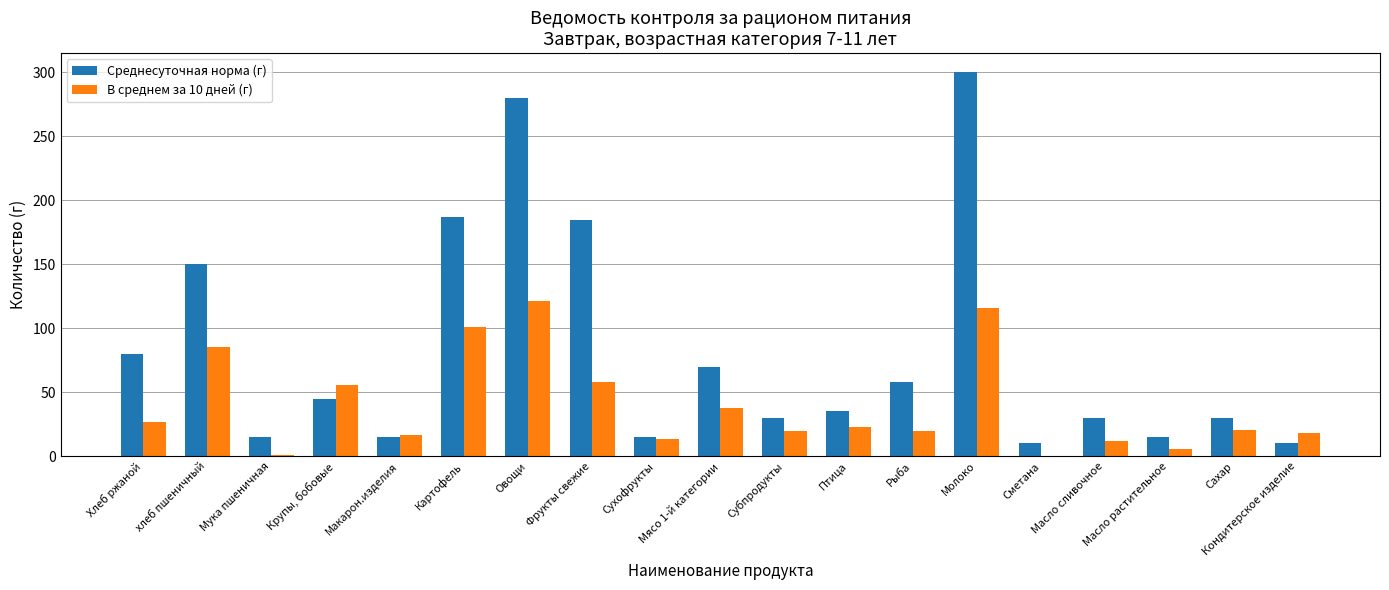

Between Сухофрукты and Молоко, which series saw the biggest shift?

Среднесуточная норма (г)